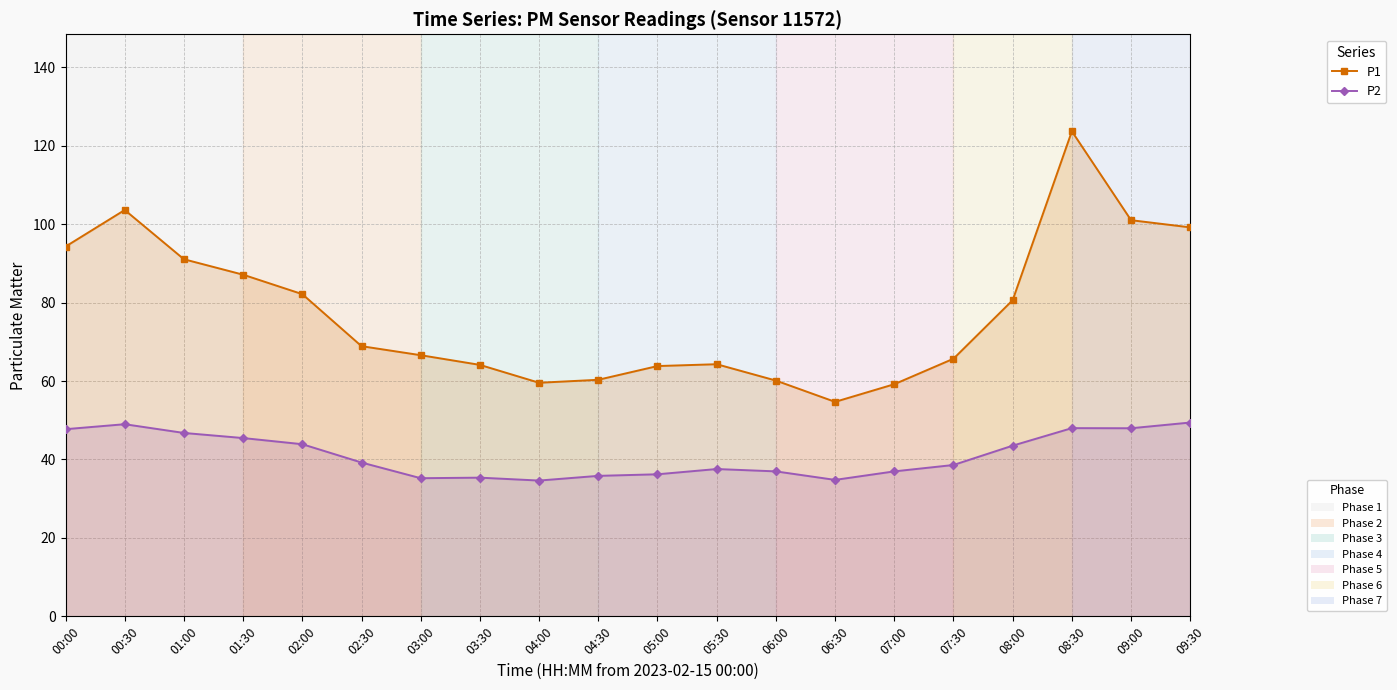

At which category does the chart reach its minimum across all series?

04:00